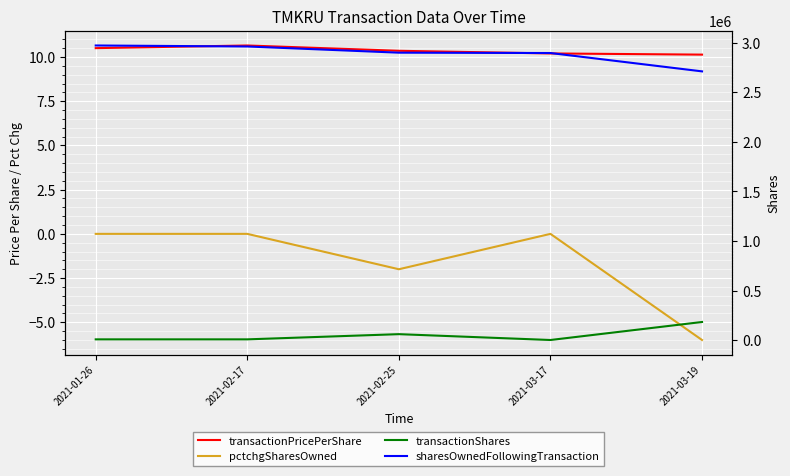

What is the value of the transactionShares point at the 3rd from the left?

62356.0